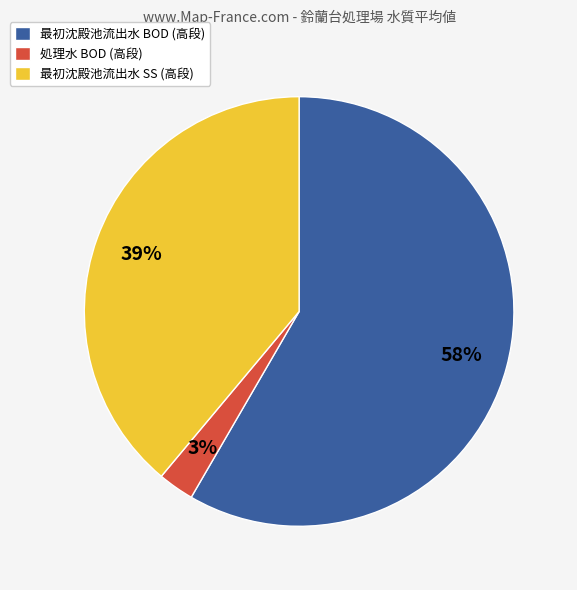

The 最初沈殿池流出水 BOD (高段) slice represents 52% of the pie. True or false?

False